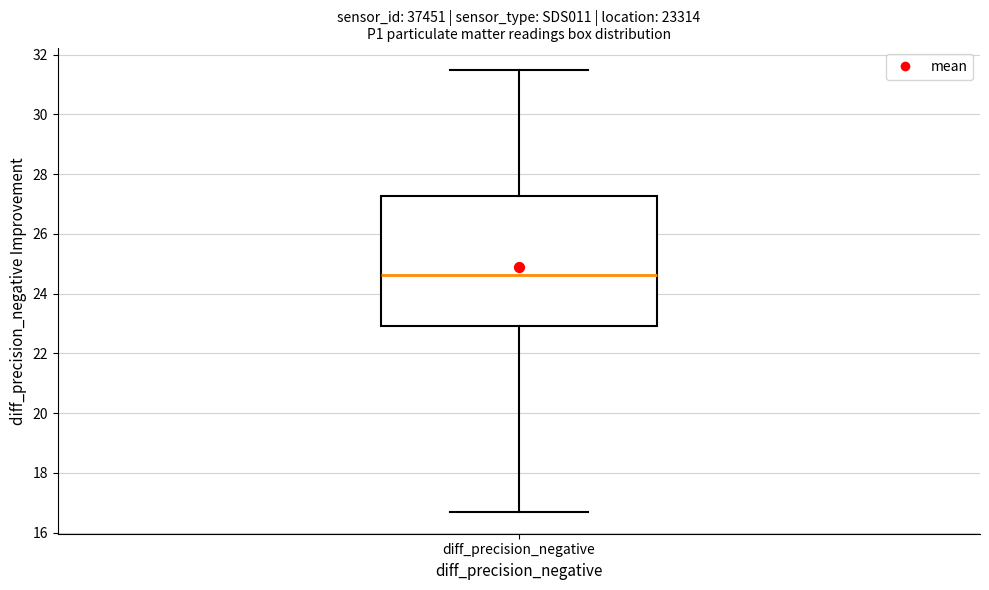

Read this box plot against the y-axis: the position of the median line, the range covered by the box, and the ends of both whiskers. The values are not printed on the chart, so give them approximately, as read against the axis.

median 24.6, box 23.0 to 27.2, whiskers 16.8 to 31.6